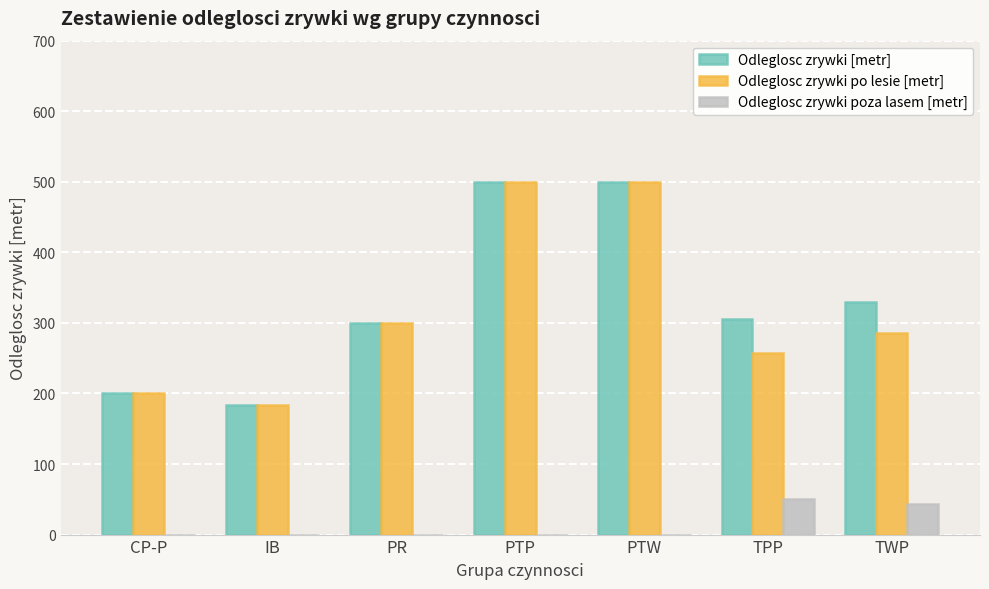

True or false: Odleglosc zrywki poza lasem [metr] has a value of 43 at TWP.

True